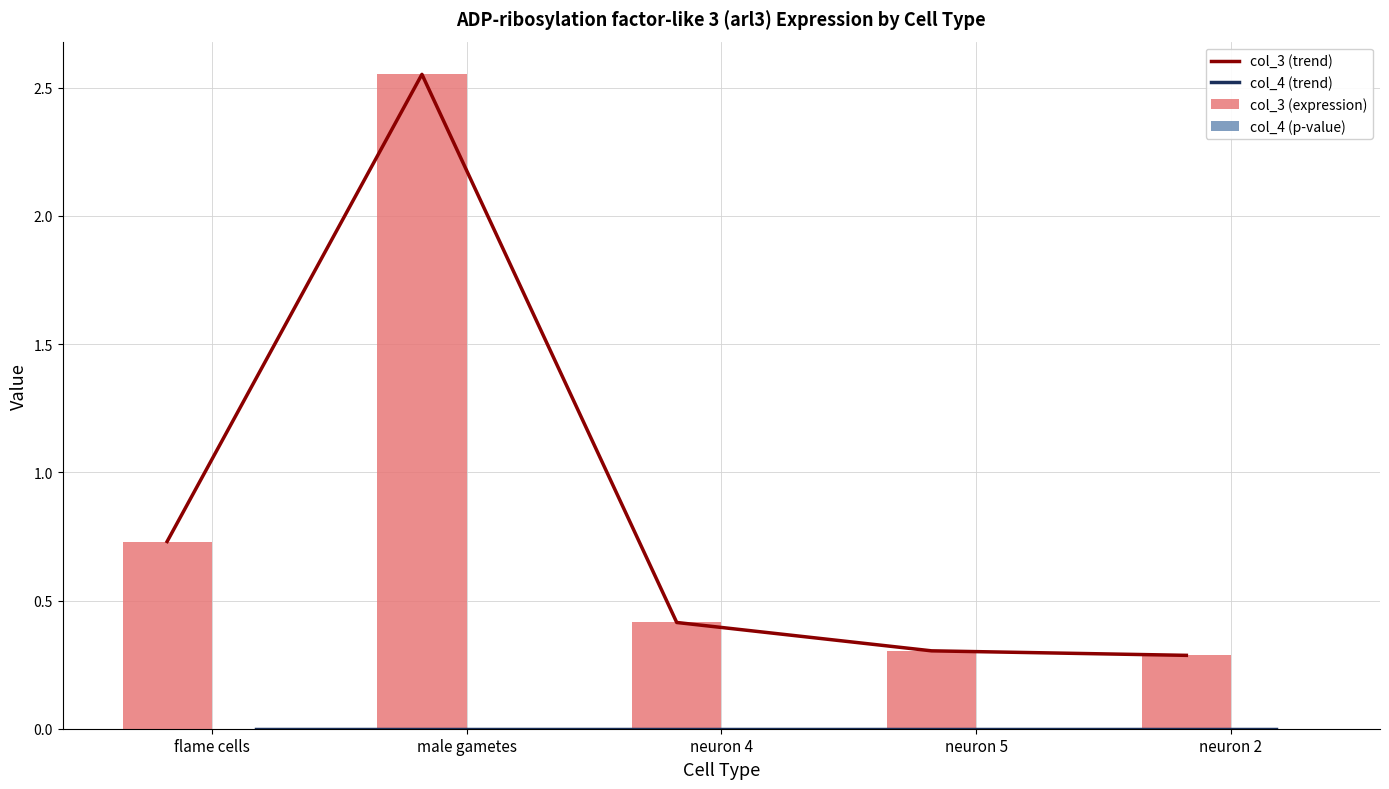

At flame cells, list the series in order from largest to smallest.

col_3 (trend), col_3 (expression), col_4 (trend), col_4 (p-value)